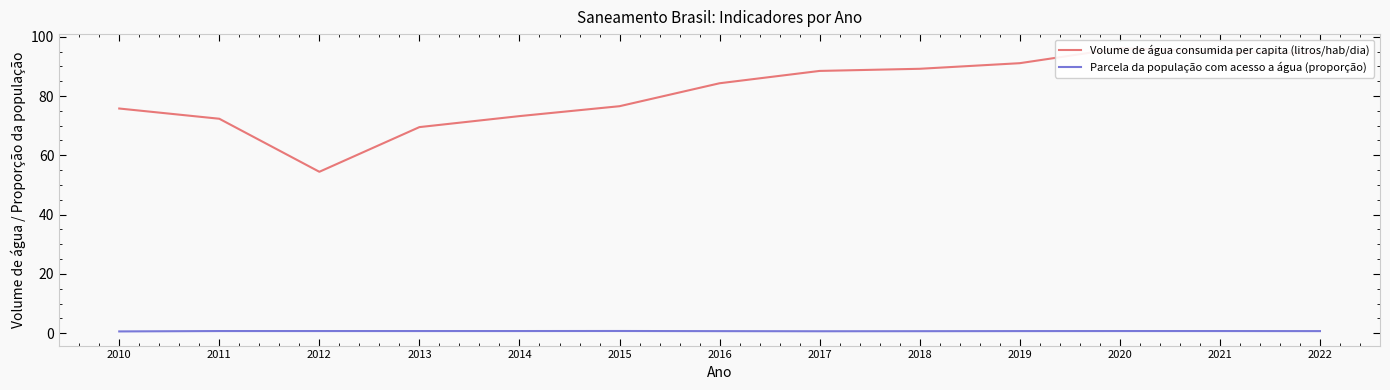

Between 2020 and 2012, which is larger?

2020